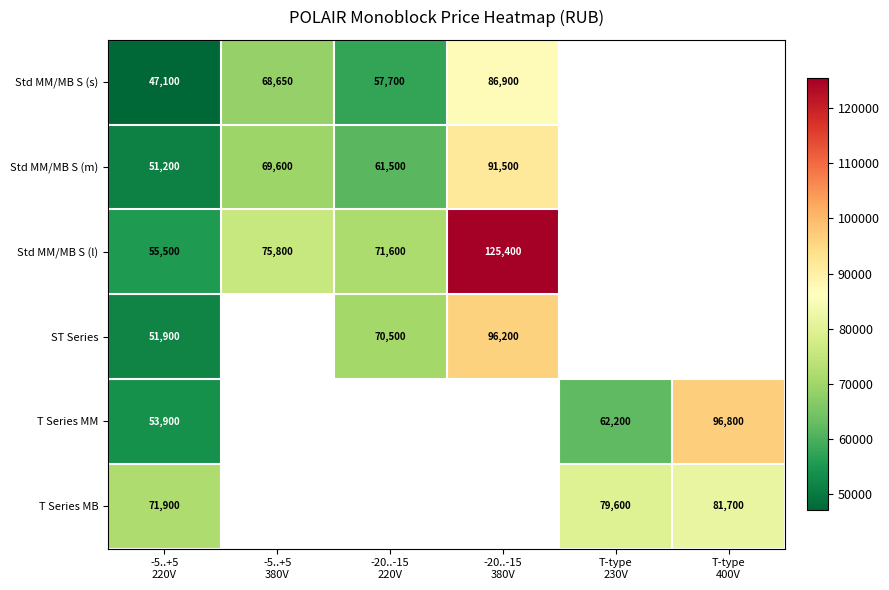

What is the approximate value of Std MM/MB S (l) at -20..-15 380V?

125400.0